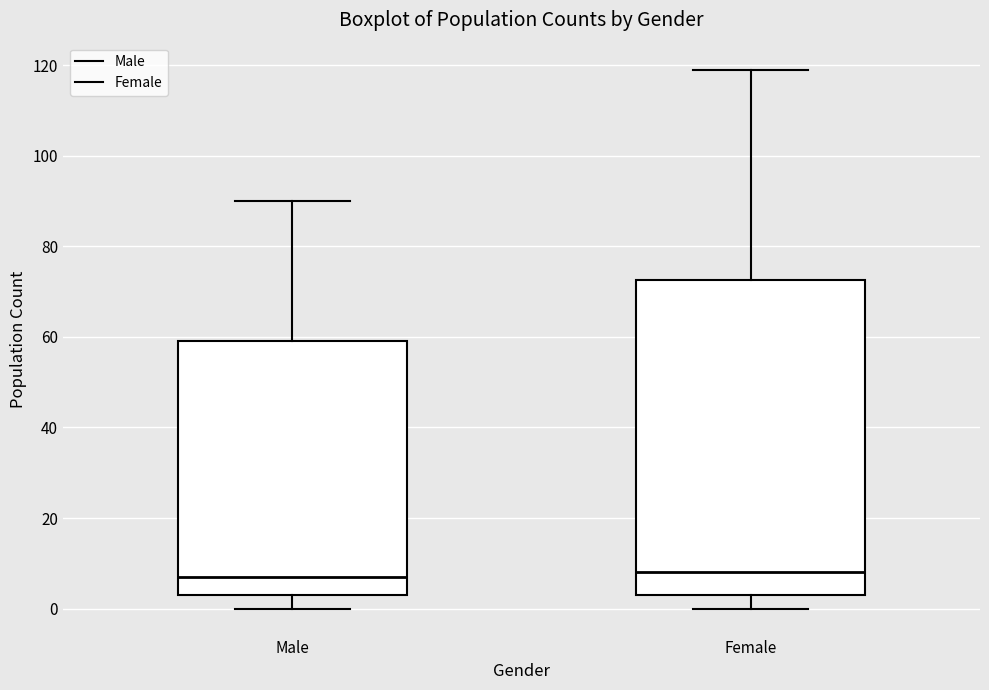

Where is the upper edge of the box for Female on the y-axis? The values are not printed on the chart, so give them approximately, as read against the axis.

72